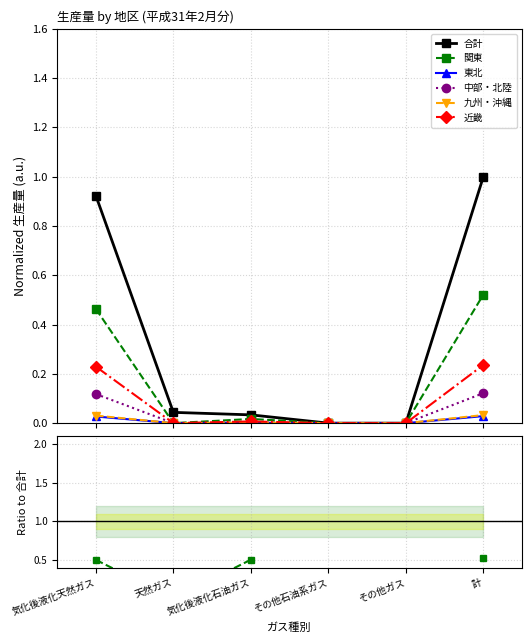

What is the label of the 5th point from the left?

その他ガス